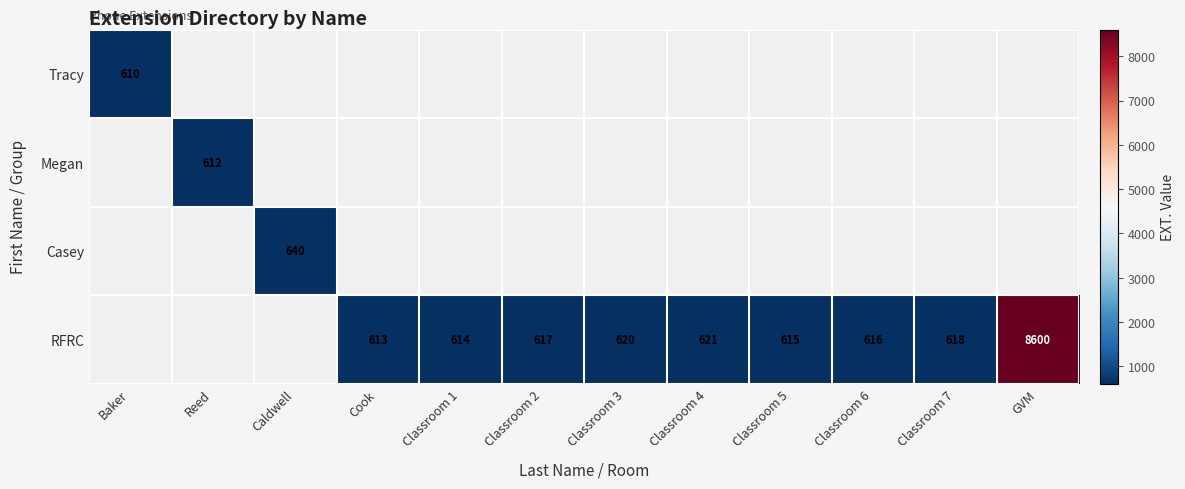

What is the sum of the RFRC values at Classroom 5 and Cook?

1228